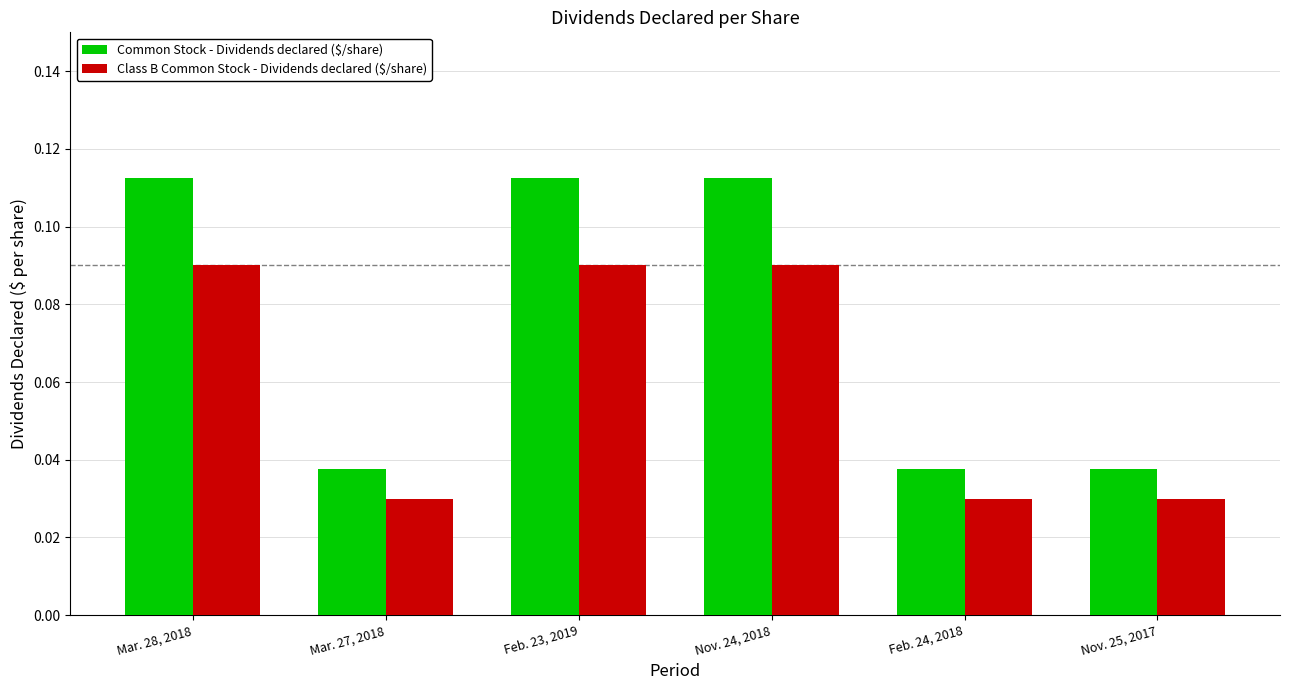

True or false: Common Stock - Dividends declared ($/share) has a value of 0.2 at Nov. 24, 2018.

False